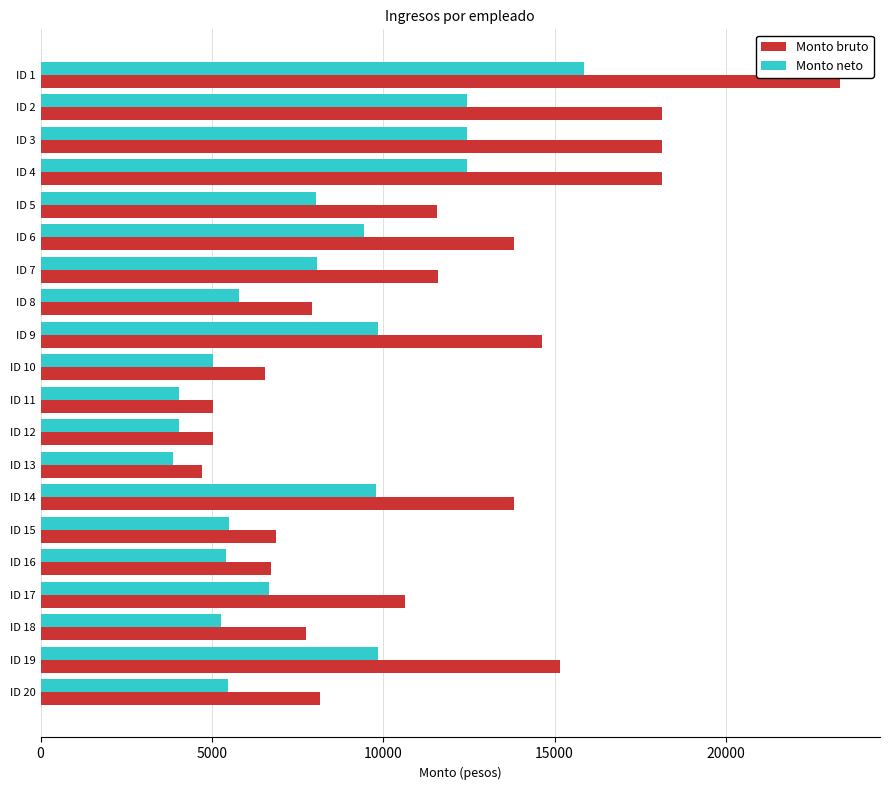

What is the difference between the Monto bruto values at ID 12 and ID 6?

8783.9